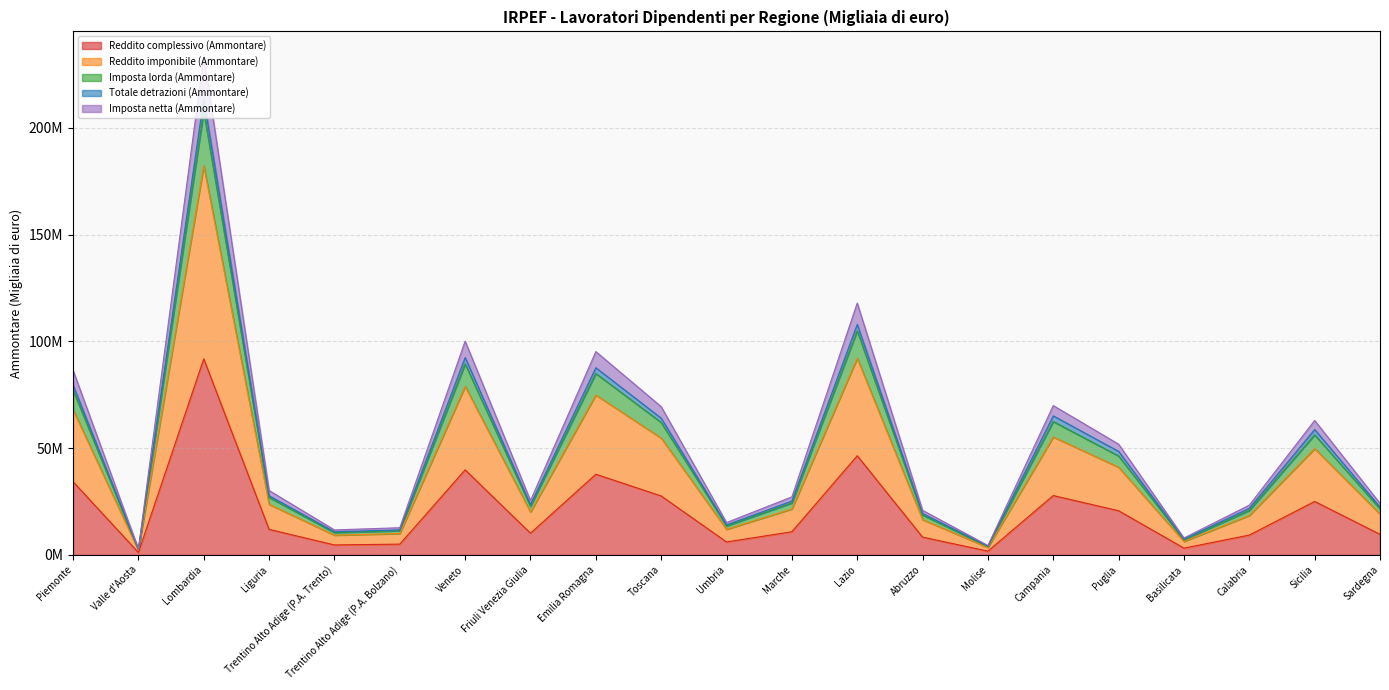

What is the difference between the Imposta lorda (Ammontare) values at Trentino Alto Adige (P.A. Trento) and Piemonte?

74787233